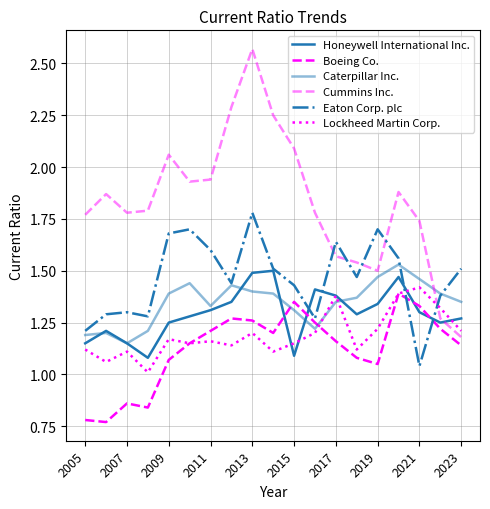

How many lines are shown in the chart?

6